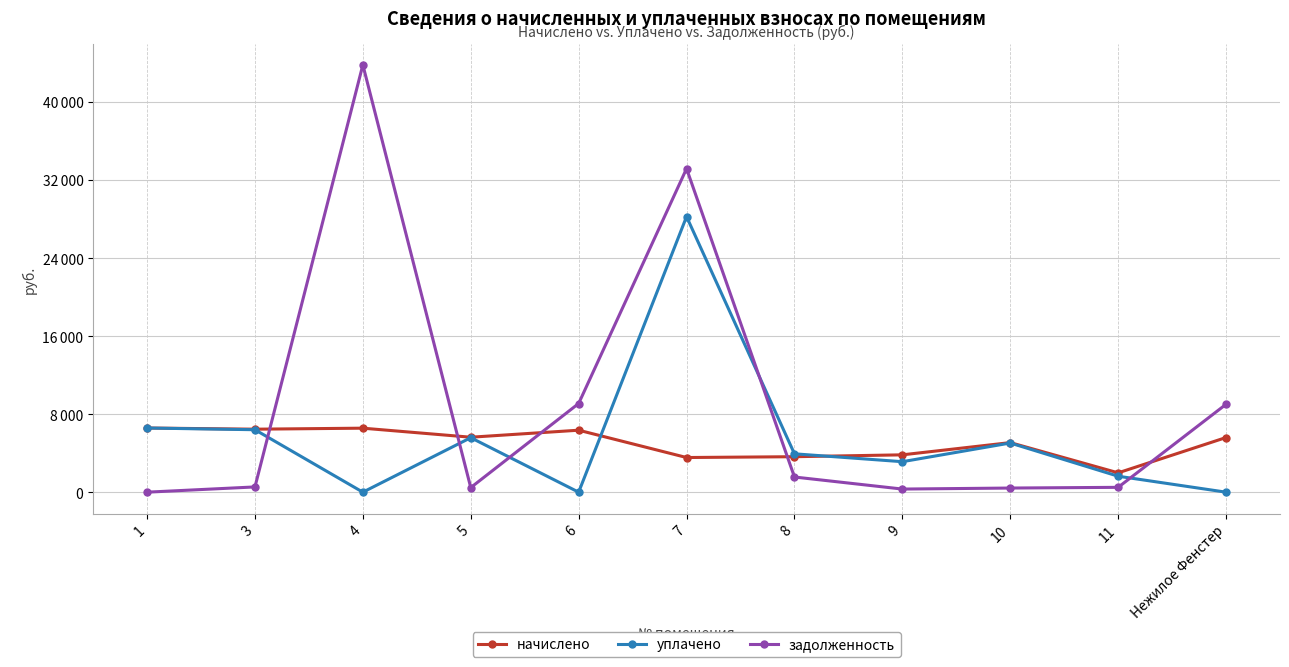

True or false: задолженность and уплачено intersect in this chart.

True